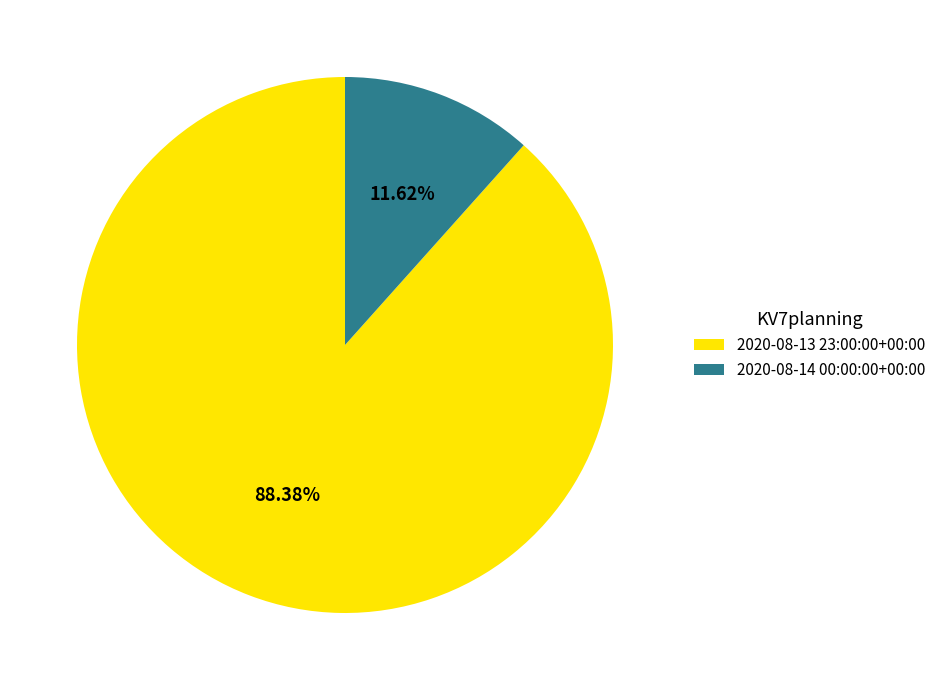

What is the smallest slice in the pie chart?

2020-08-14 00:00:00+00:00